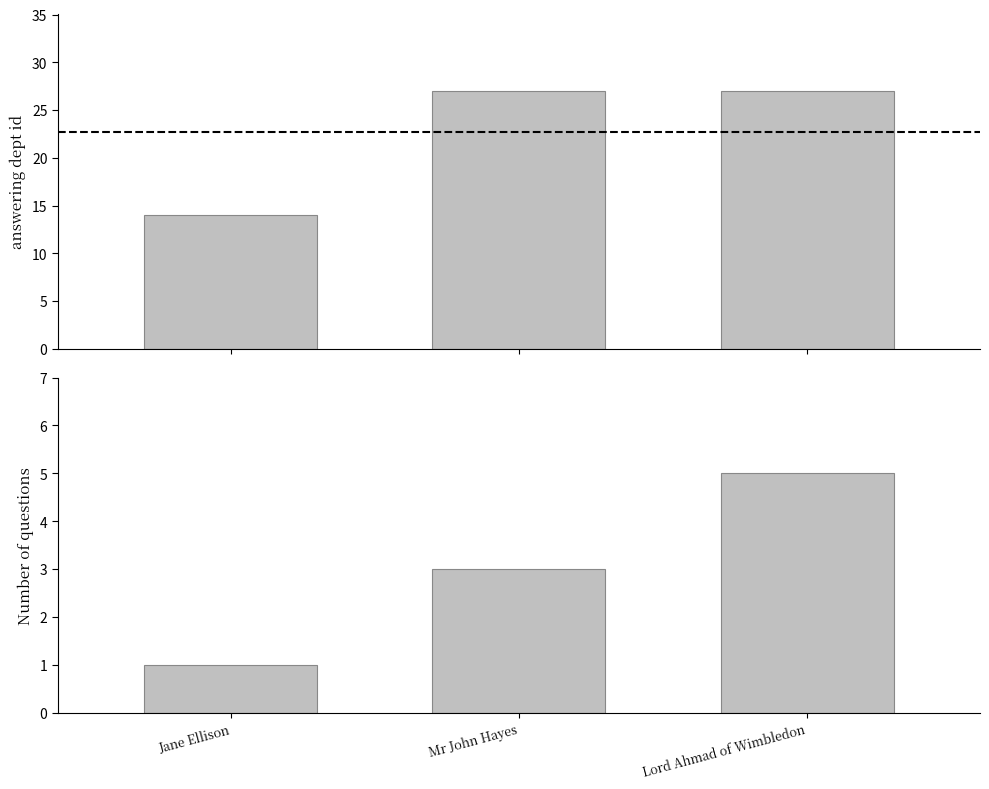

List the labels in order of value, smallest first.

Jane Ellison, Mr John Hayes, Lord Ahmad of Wimbledon